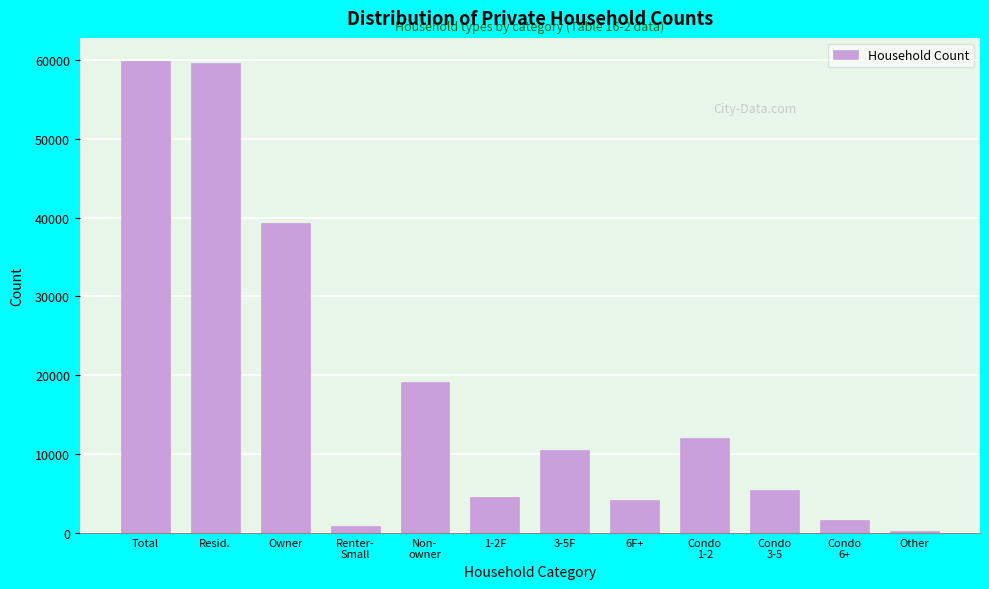

What is the label of the 6th bar from the right?

3-5F